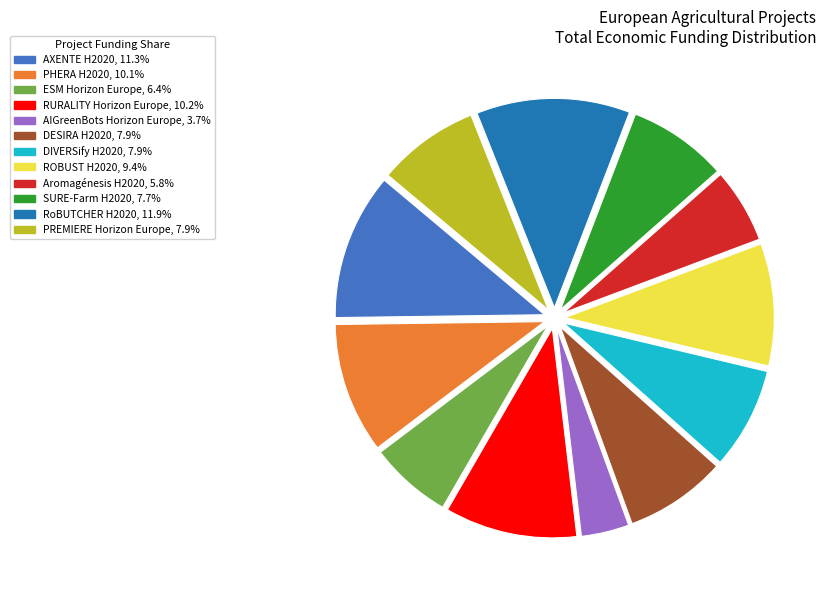

Count the number of slices in the pie.

12